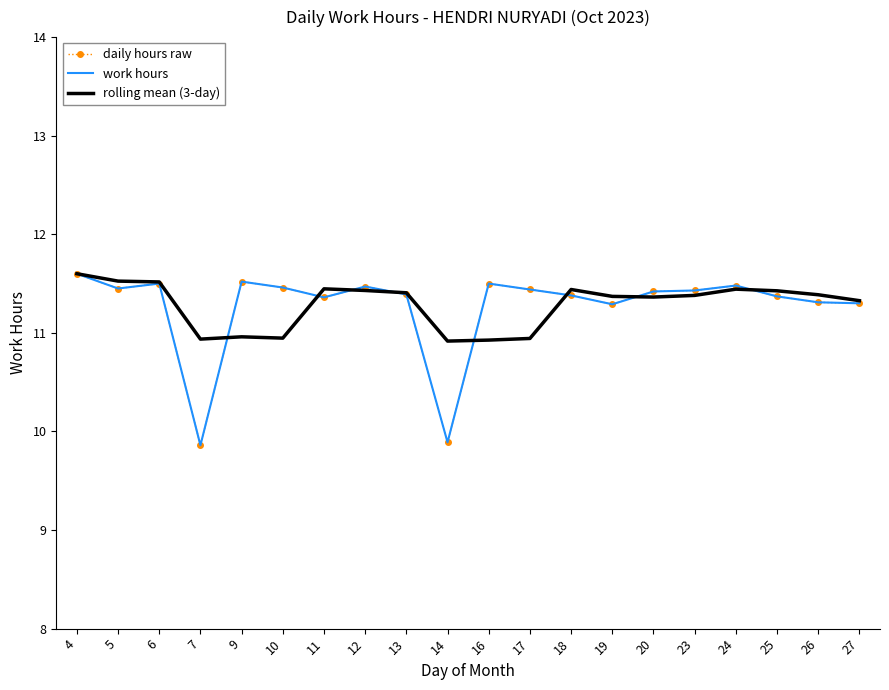

At which category does daily hours raw reach its first local valley?

5